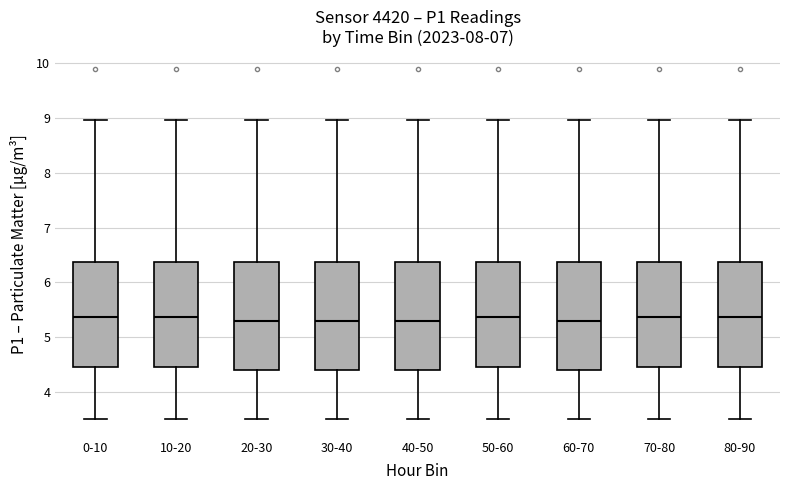

Where does the median line of the box for 30-40 sit on the y-axis? The values are not printed on the chart, so give them approximately, as read against the axis.

5.3